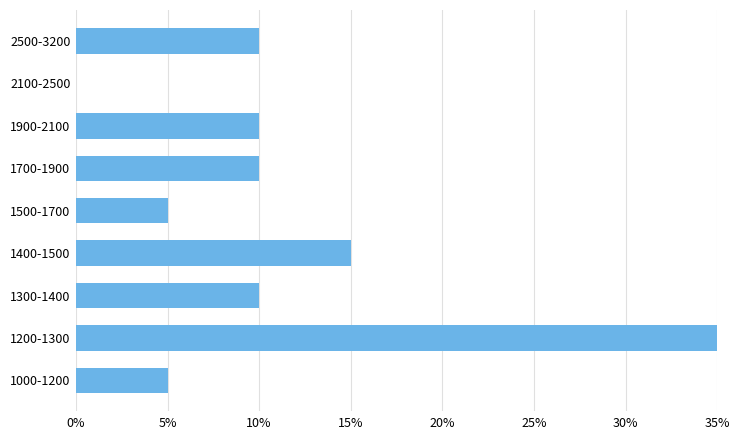

Is it true that the value at 1500-1700 is 9?

False